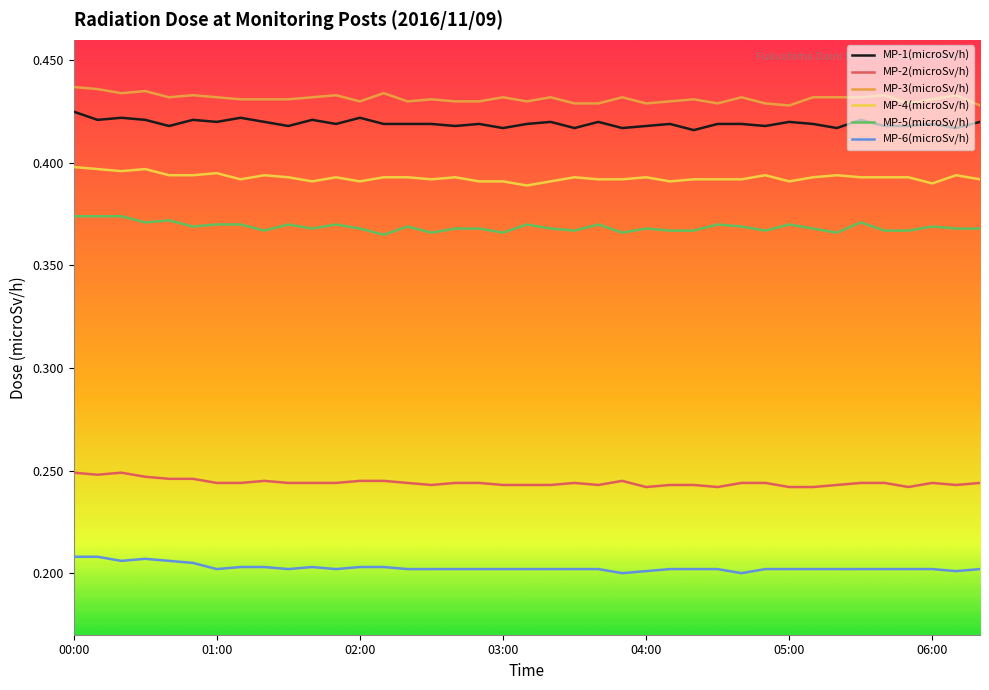

True or false: MP-1(microSv/h) and MP-3(microSv/h) intersect in this chart.

False